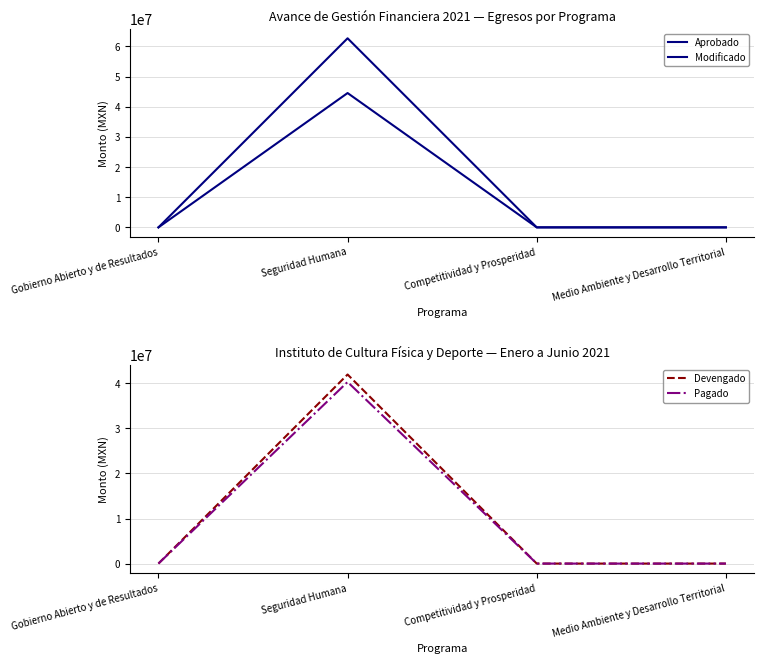

Which has a higher value, Seguridad Humana or Gobierno Abierto y de Resultados?

Seguridad Humana